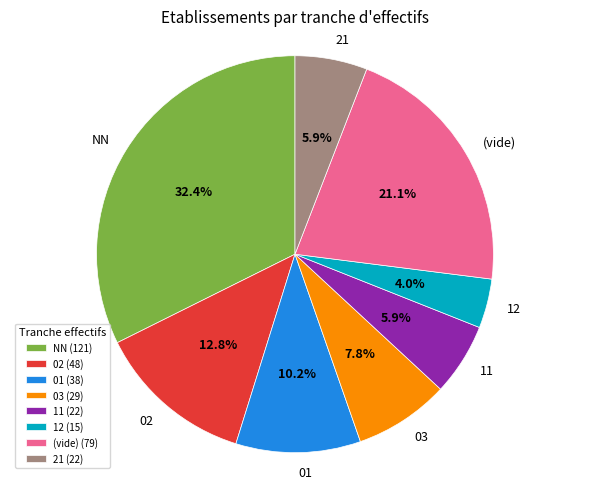

How much of the chart is everything except 02?

87.2%